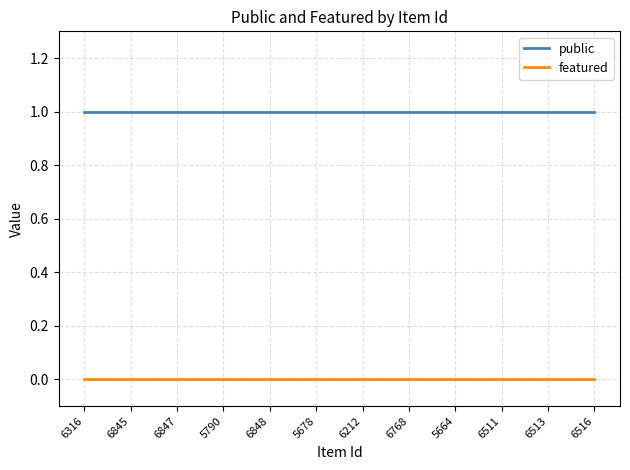

True or false: featured and public cross at least once.

False